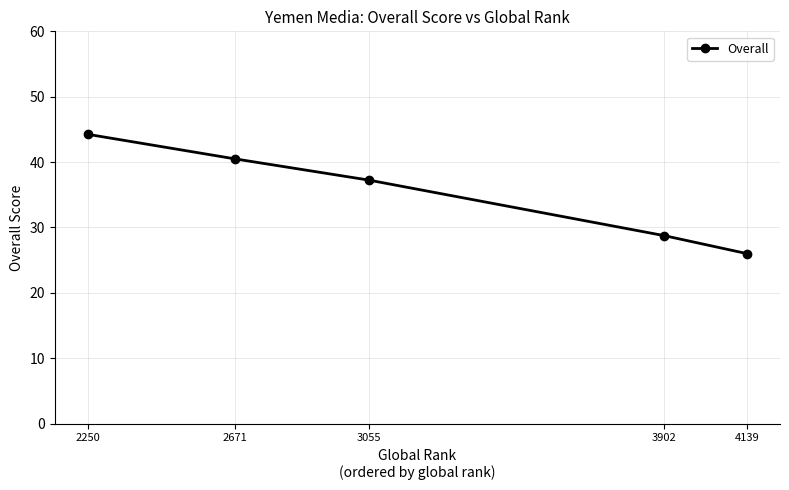

True or false: the data has more than 2 interior local peaks.

False